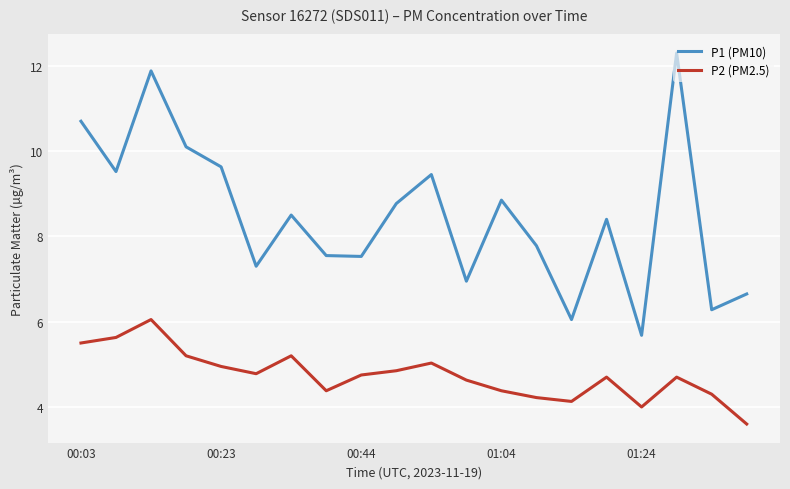

Count the number of categories in the chart.

20